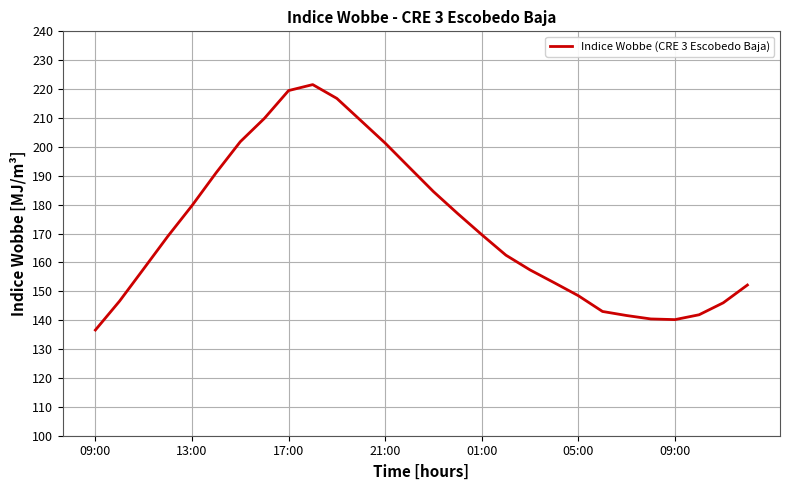

Is this an area chart (filled region under the line)?

No